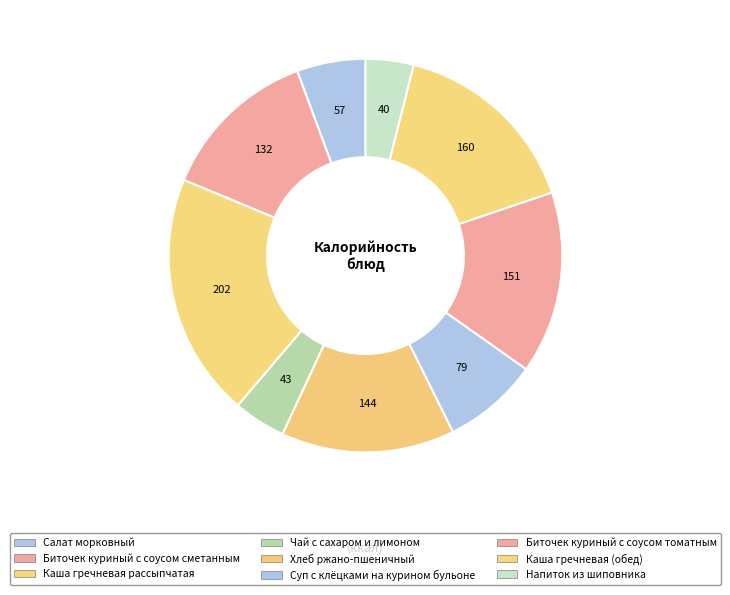

What percentage do Хлеб ржано-пшеничный and Чай с сахаром и лимоном together represent?

18.6%